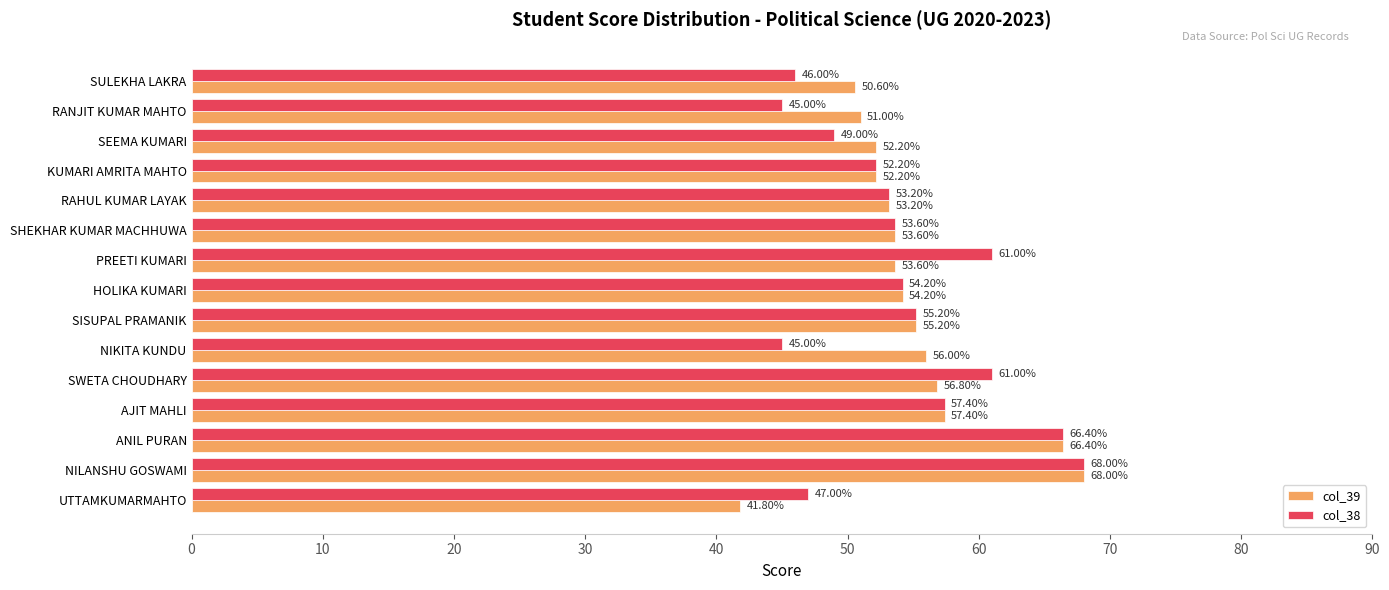

List the series in order of their overall mean, lowest first.

col_38, col_39